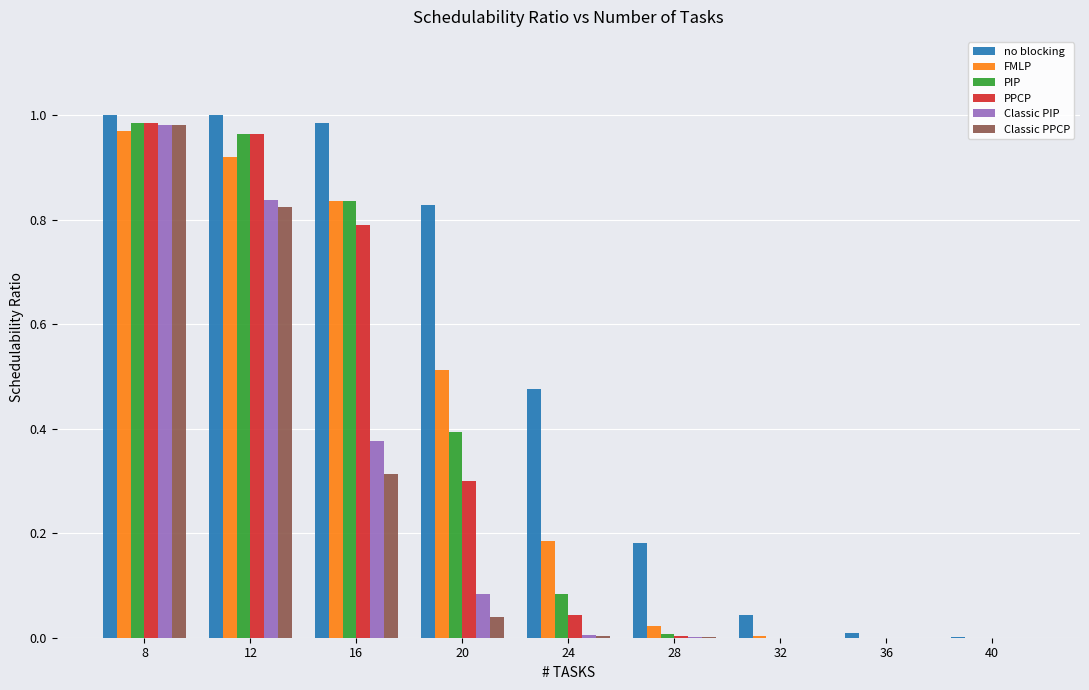

What is the total value across all series at 20?

2.2